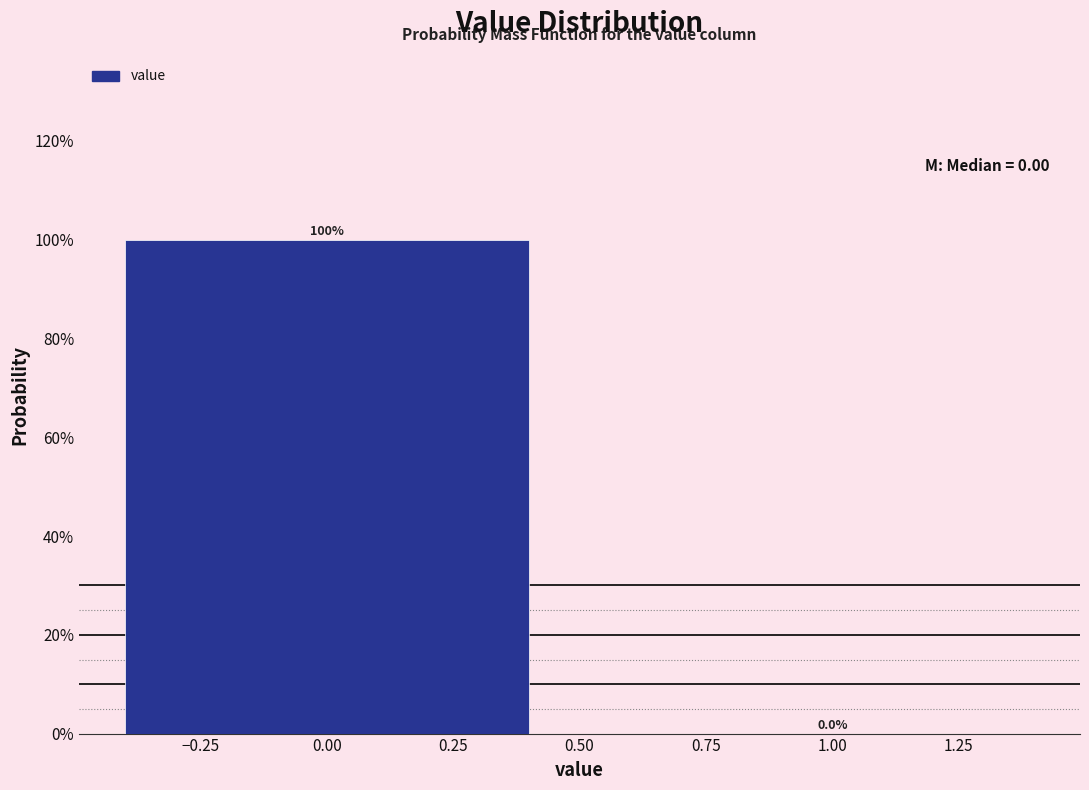

Reading left to right, list every bar in this chart as the range it spans on the x-axis followed by its height.

-0.5 to 0.5: 100.0
0.5 to 1.5: 0.0